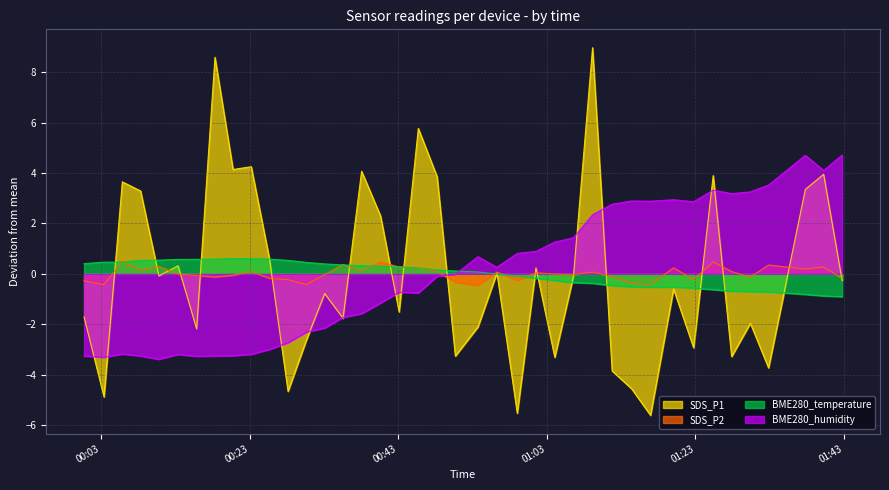

True or false: SDS_P2 and SDS_P1 cross at least once.

True